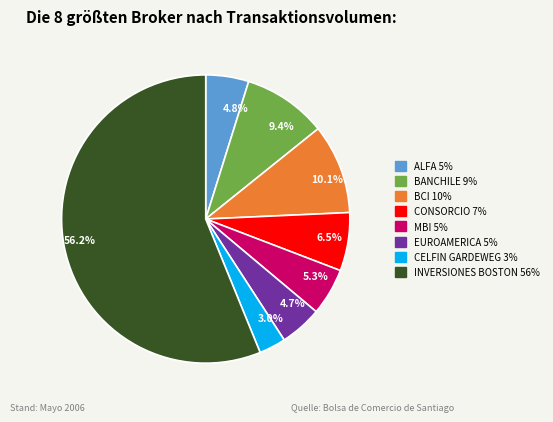

Count the number of slices in the pie.

8